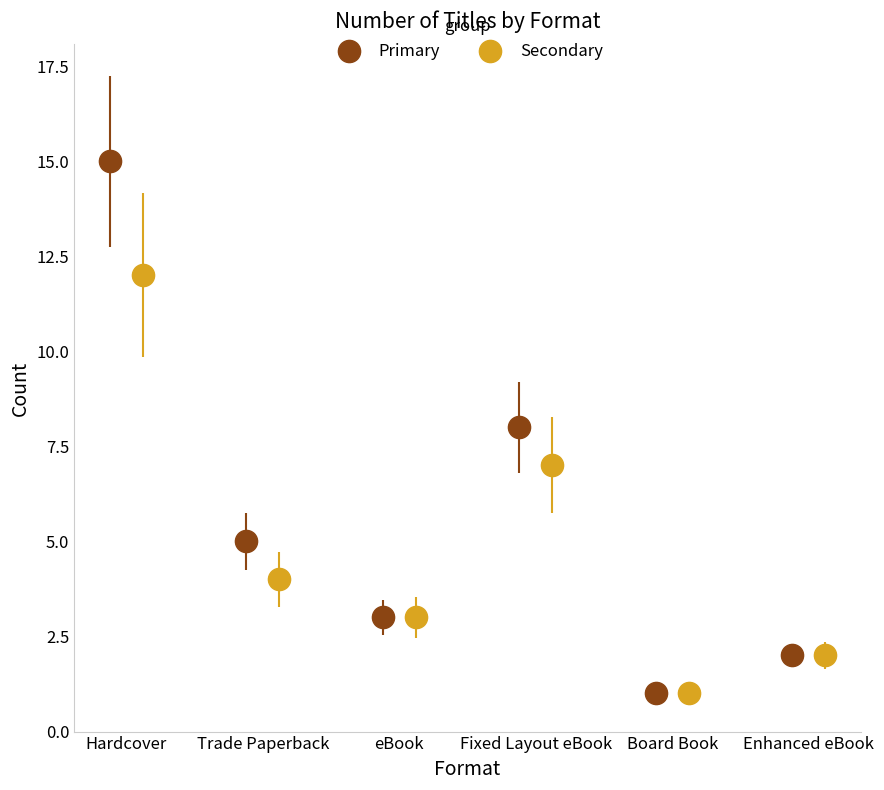

Is it true that Trade Paperback equals 3 at Hardcover?

False